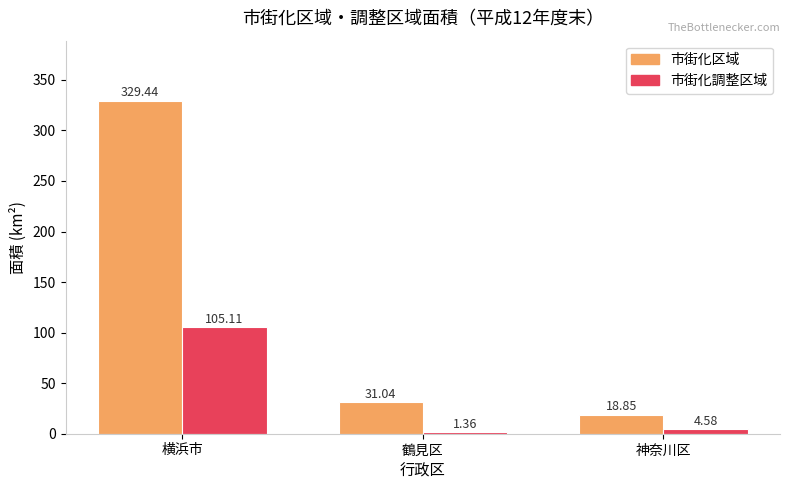

What are all the series names shown in the legend?

市街化区域, 市街化調整区域